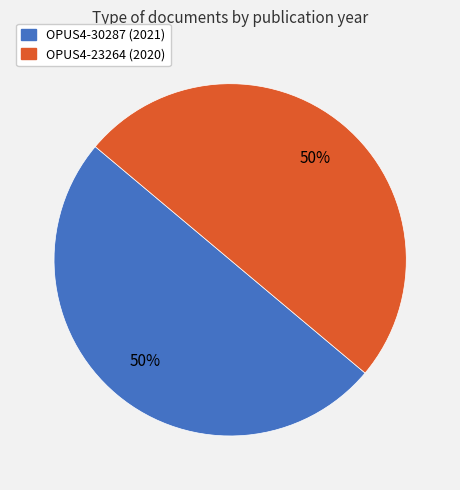

The OPUS4-23264 slice represents 60% of the pie. True or false?

False